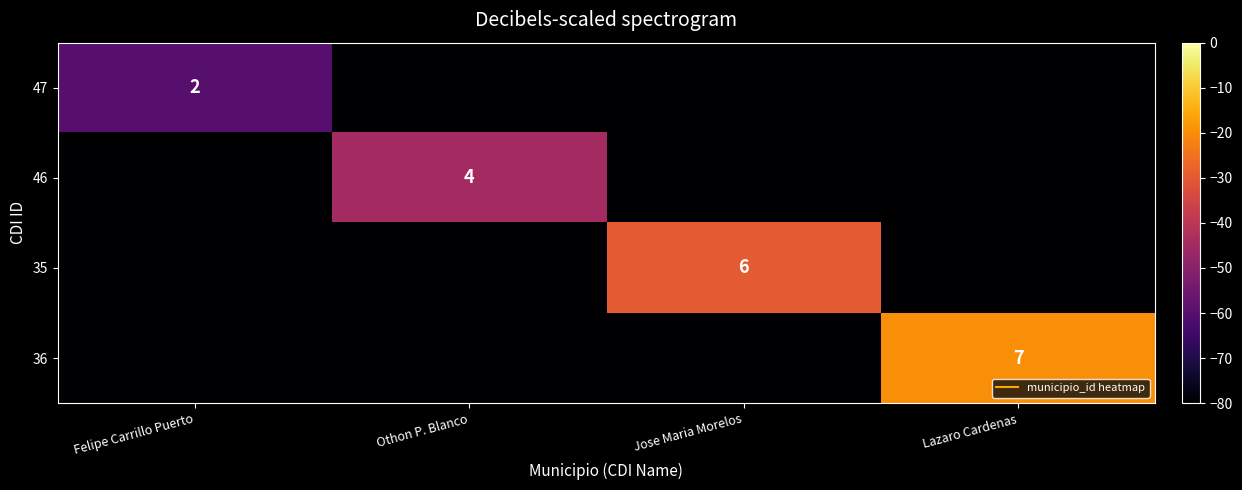

Count the number of data series in this chart.

4